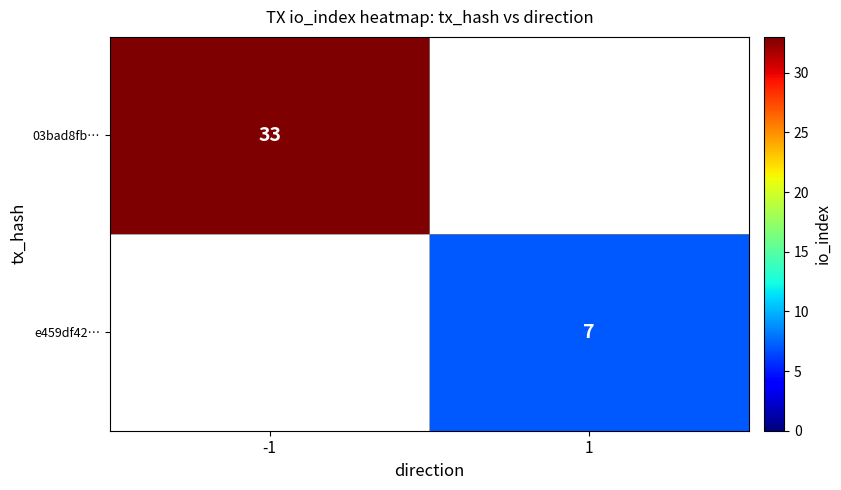

Is it true that e459df42… equals 12 at 1?

False